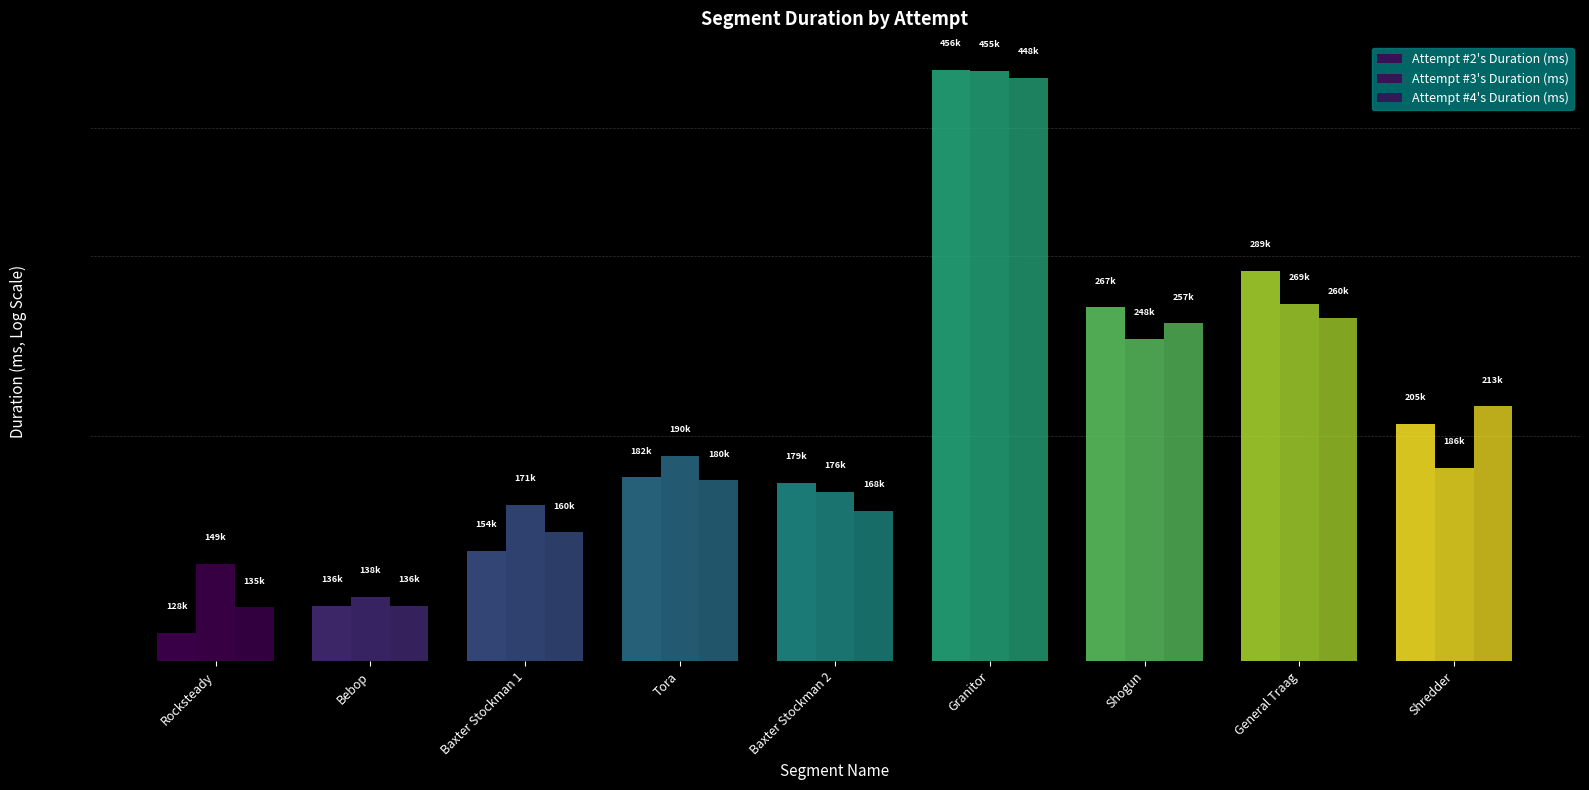

What position from the left is Tora?

4